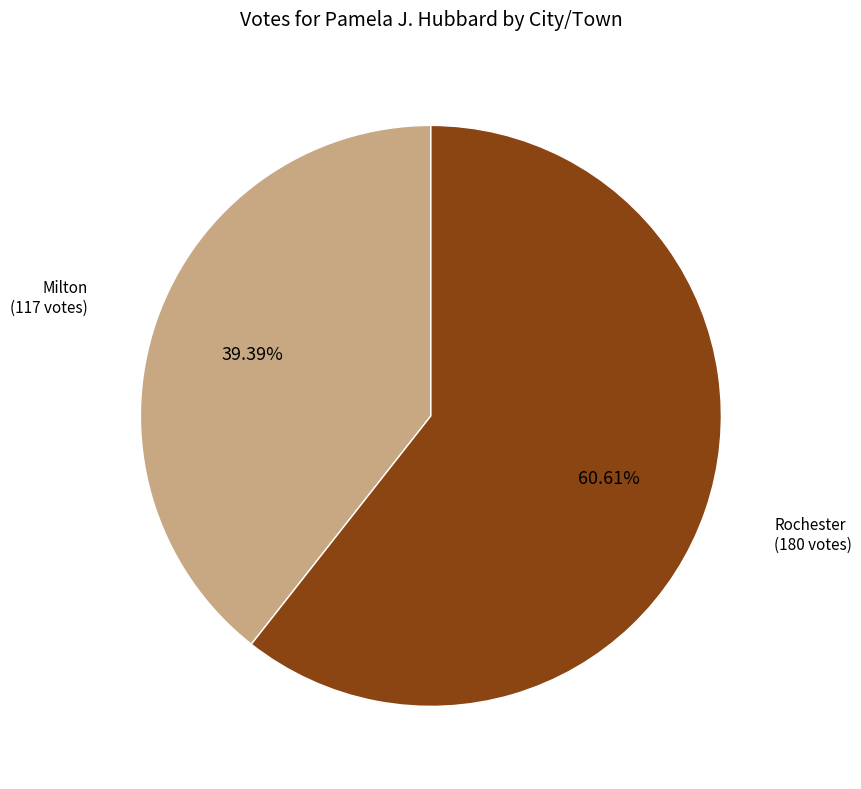

Is there any slice that represents more than half of the pie?

Yes